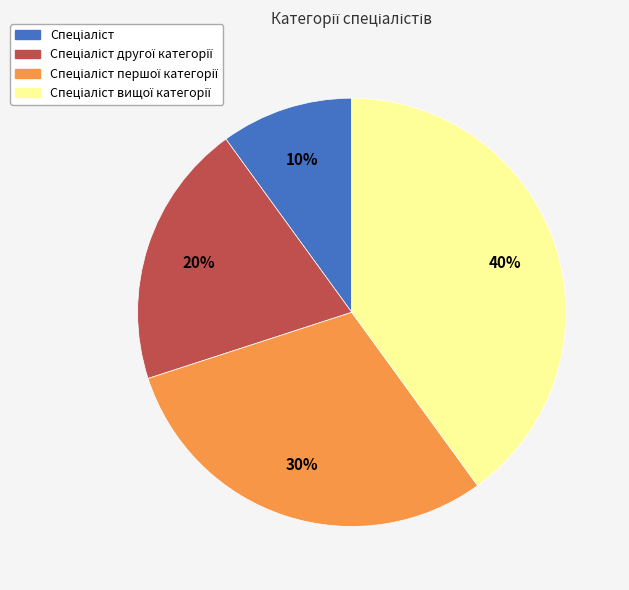

To the nearest percent, what is the difference between the largest and smallest slice percentages?

30%